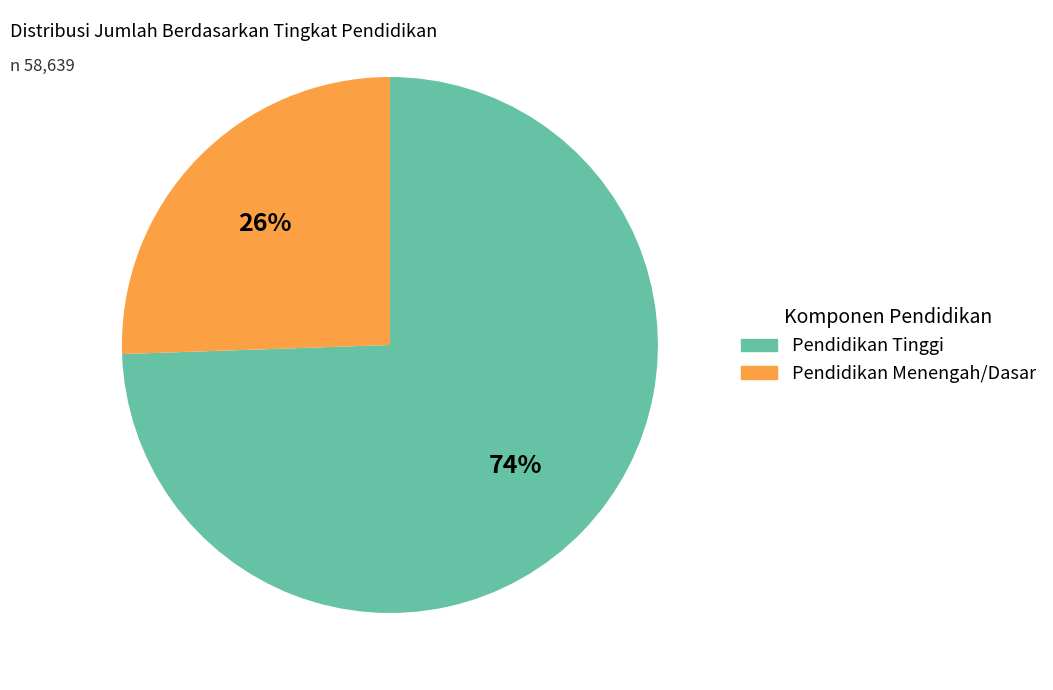

To the nearest percent, what is the average slice percentage?

50%